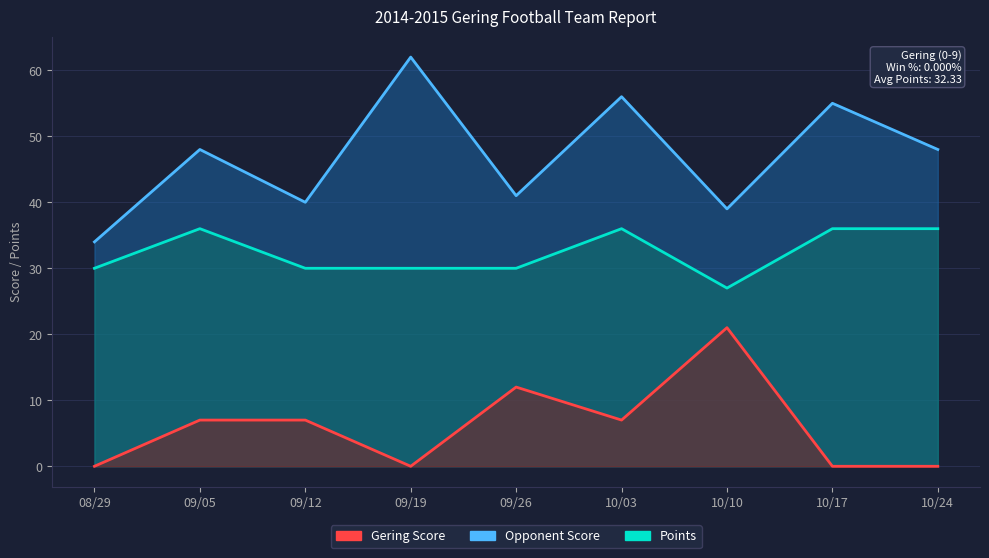

How many lines are shown in the chart?

3